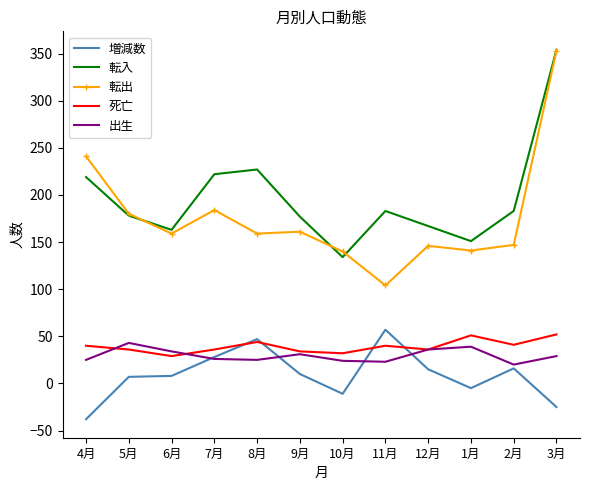

Which series has the widest spread of values?

転出